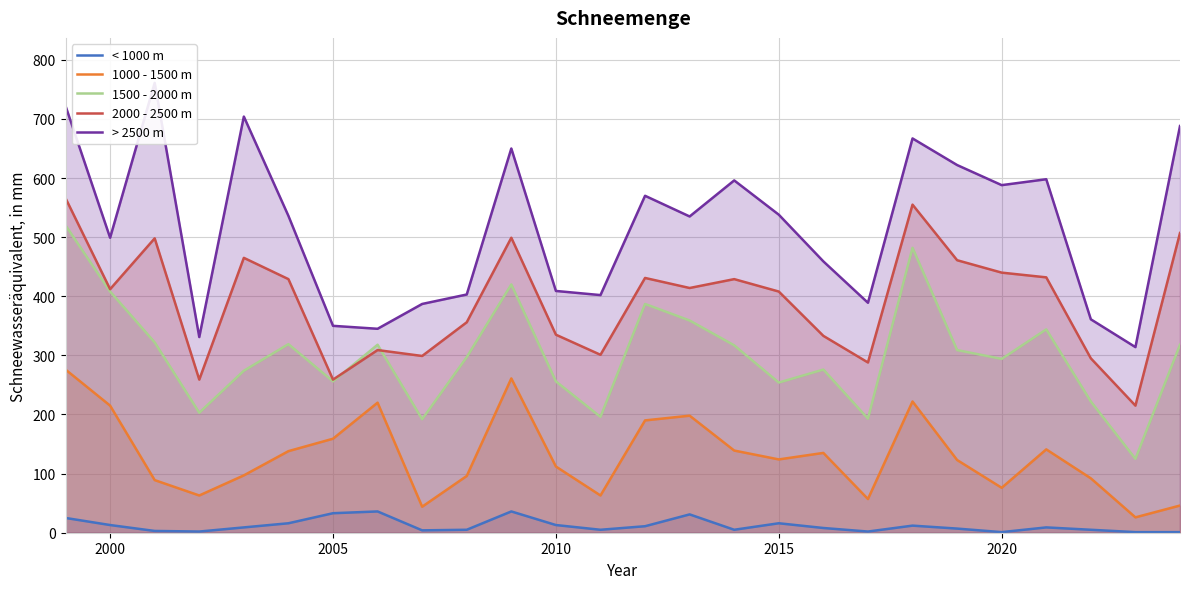

What is the lowest value of the 1000 - 1500 m series?

26